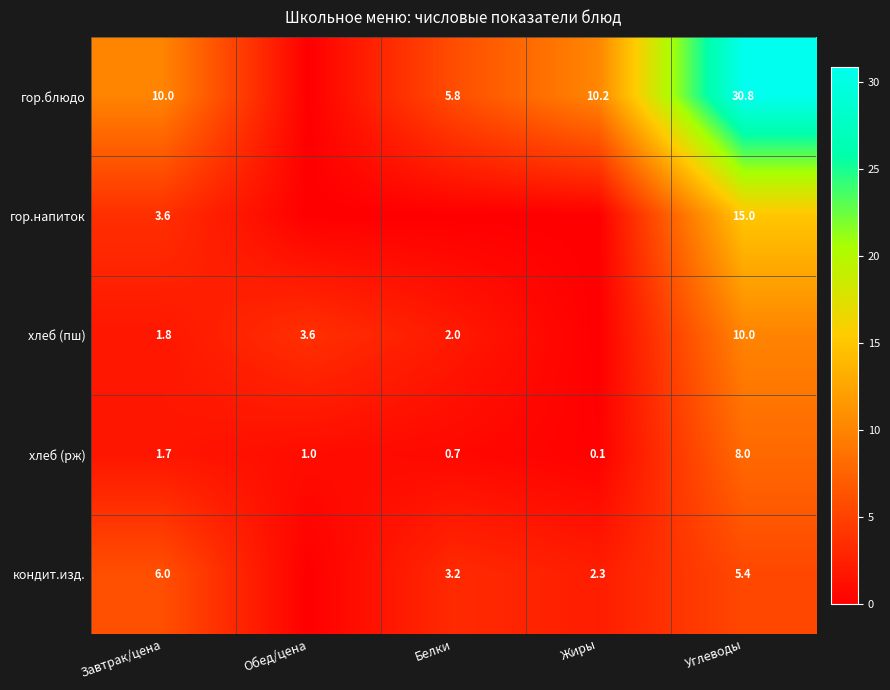

What is the difference between the highest and lowest values at Жиры?

10.2